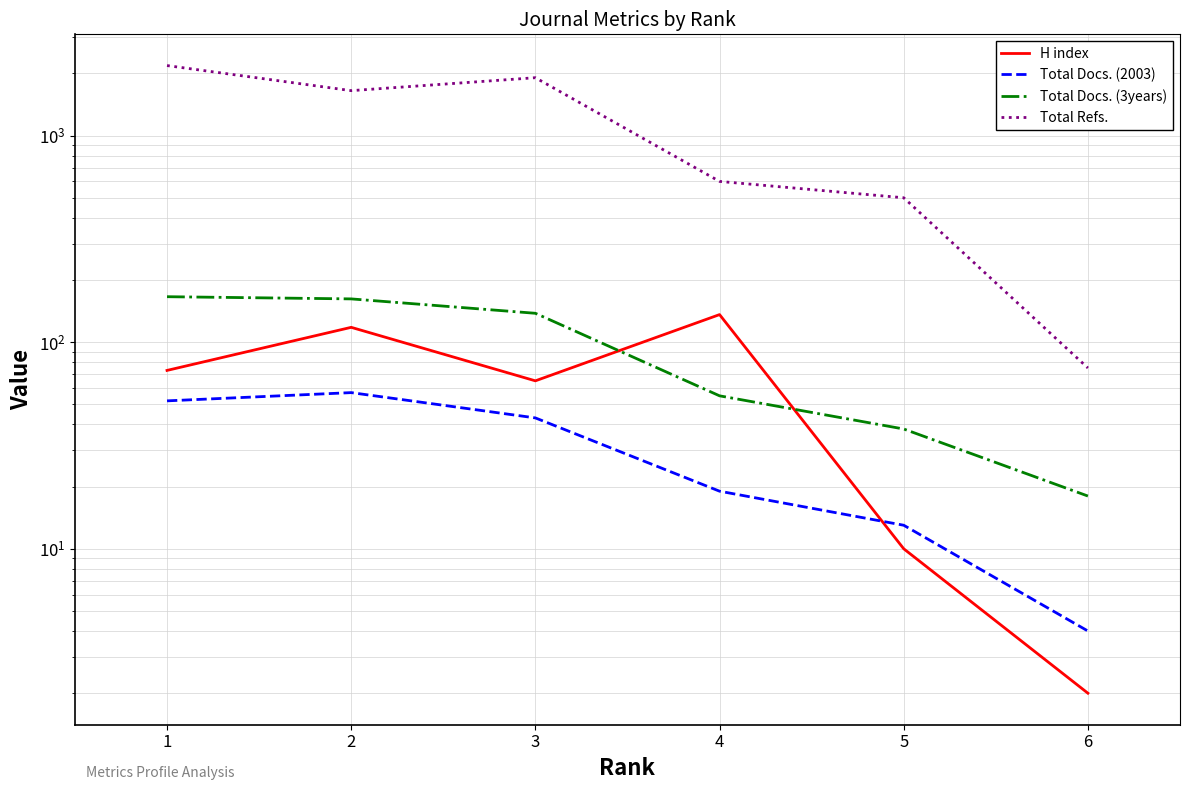

True or false: Total Refs. has a value of 884 at 4.

False